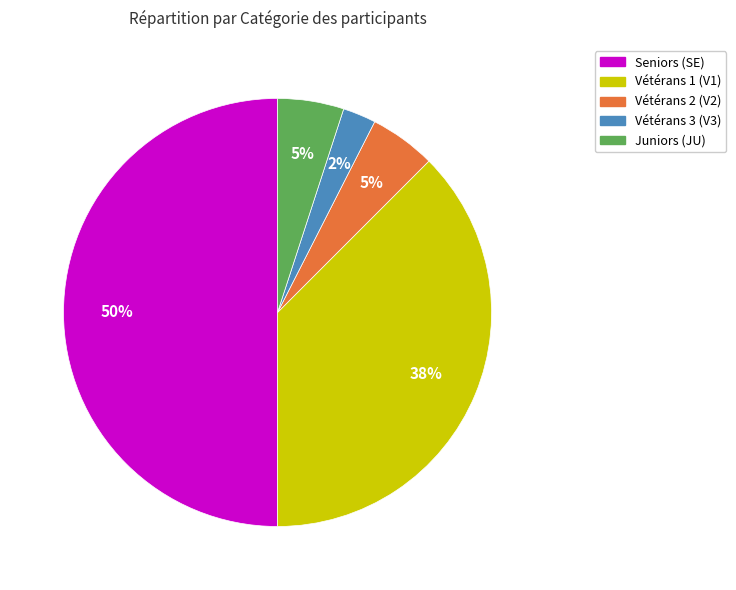

To the nearest percent, what is the average slice percentage?

20%